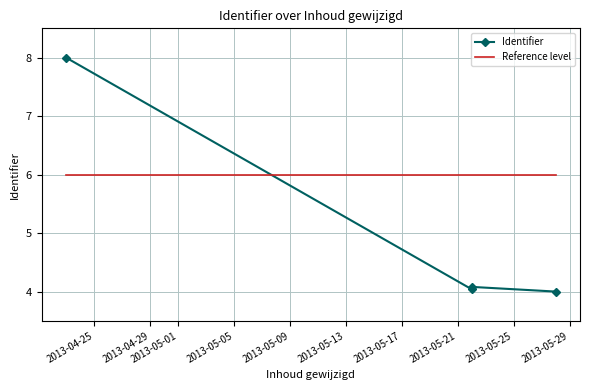

Is this an area chart (filled region under the line)?

No